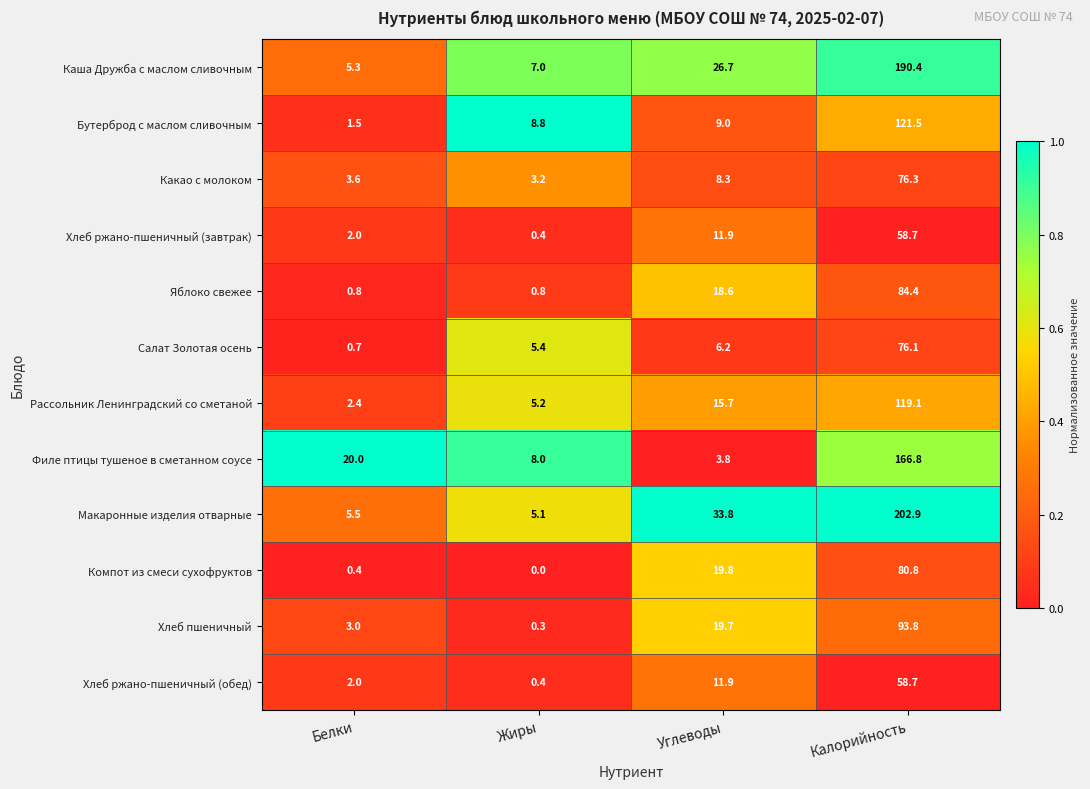

How many categories are shown in the chart?

4